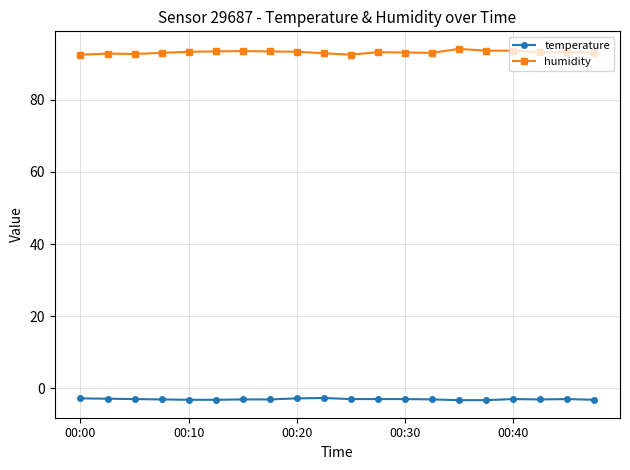

What is the greatest value displayed?

94.1